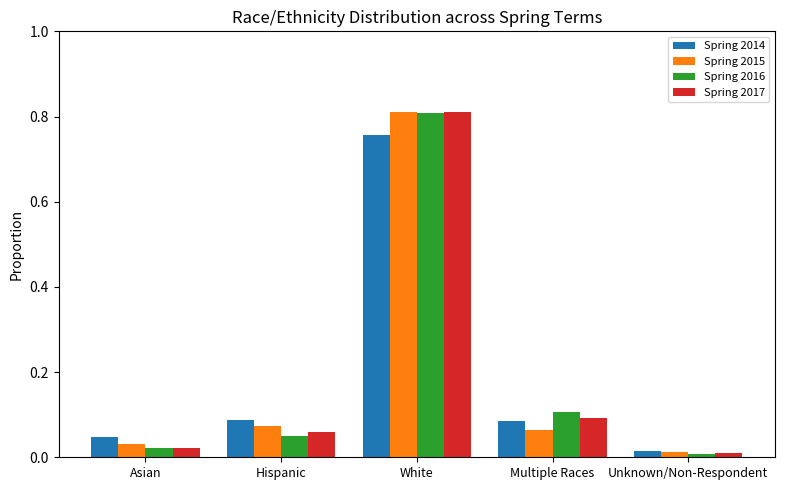

Where is Spring 2015 nearest to the value 0?

Unknown/Non-Respondent